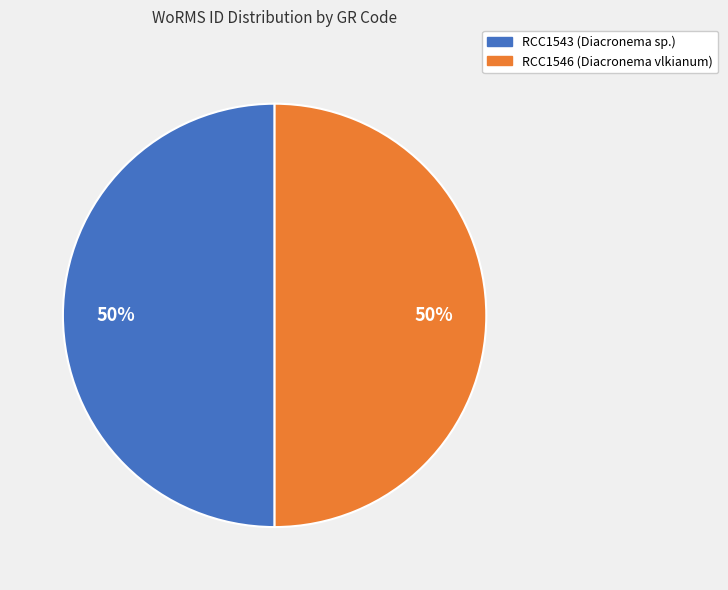

The RCC1543 (Diacronema sp.) slice represents 50% of the pie. True or false?

True